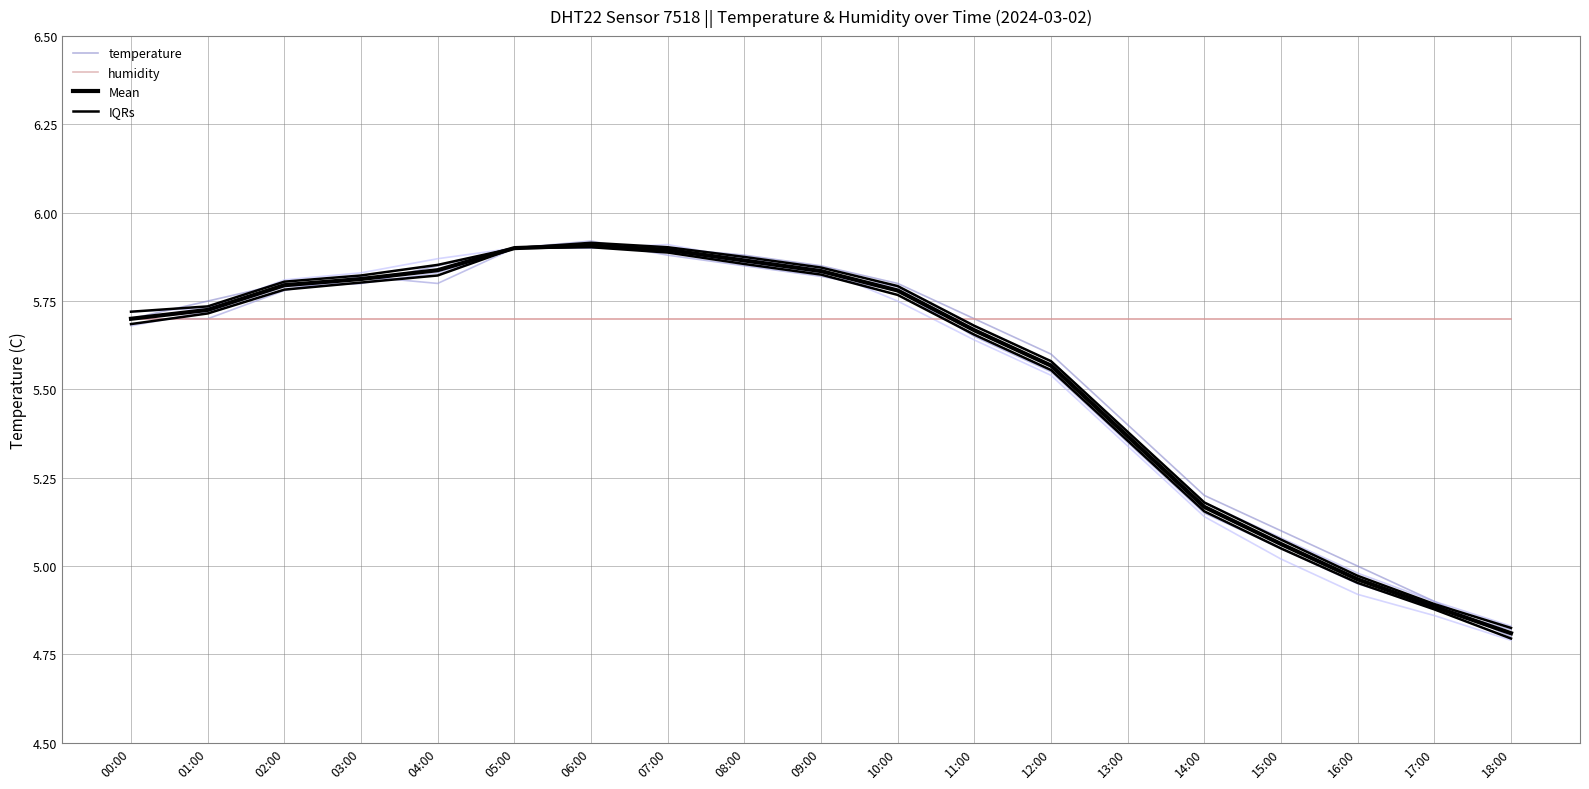

What is the sum of all Mean values?

105.5